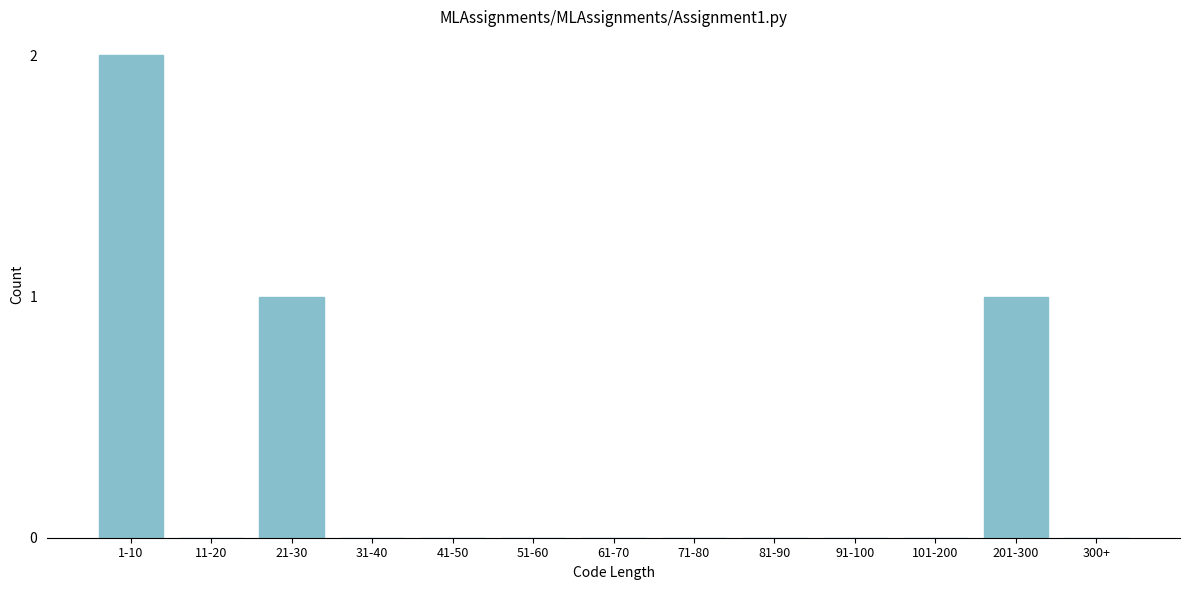

Reading right to left, what are all the values shown in this chart?

300+=0	201-300=1	101-200=0	91-100=0	81-90=0	71-80=0	61-70=0	51-60=0	41-50=0	31-40=0	21-30=1	11-20=0	1-10=2